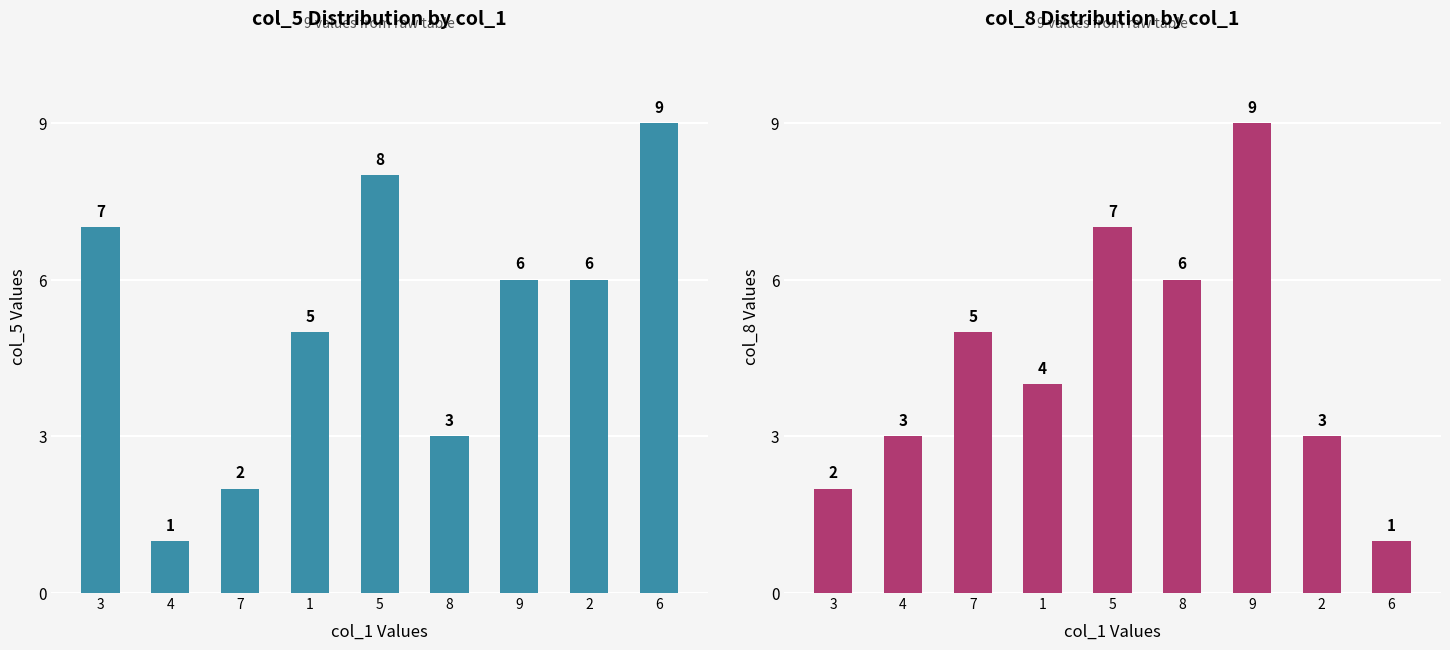

Is it true that col_8 equals 7 at 5?

True